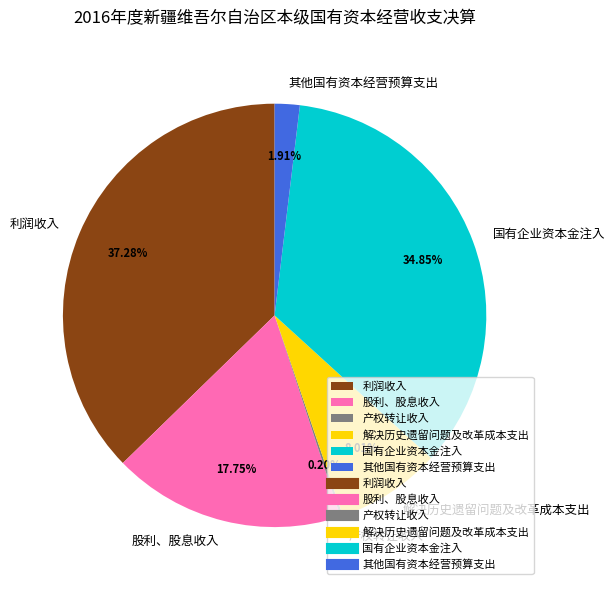

Is there any slice that represents more than half of the pie?

No